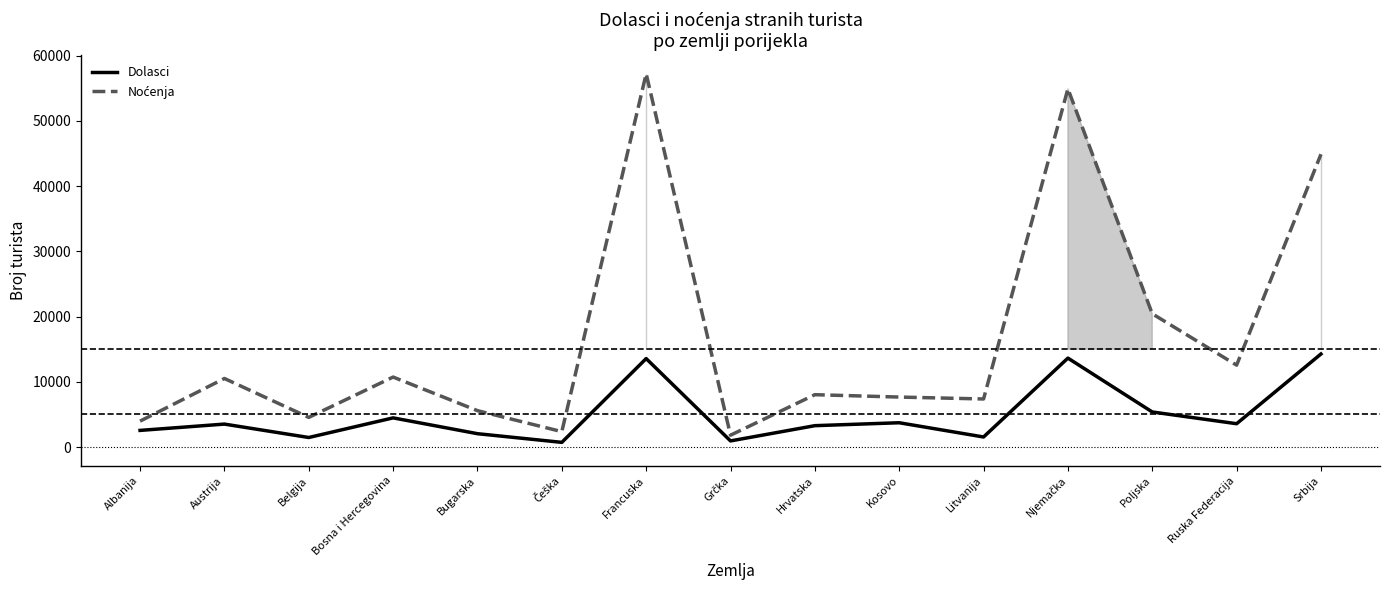

The value of Dolasci at Poljska is 5376. True or false?

True